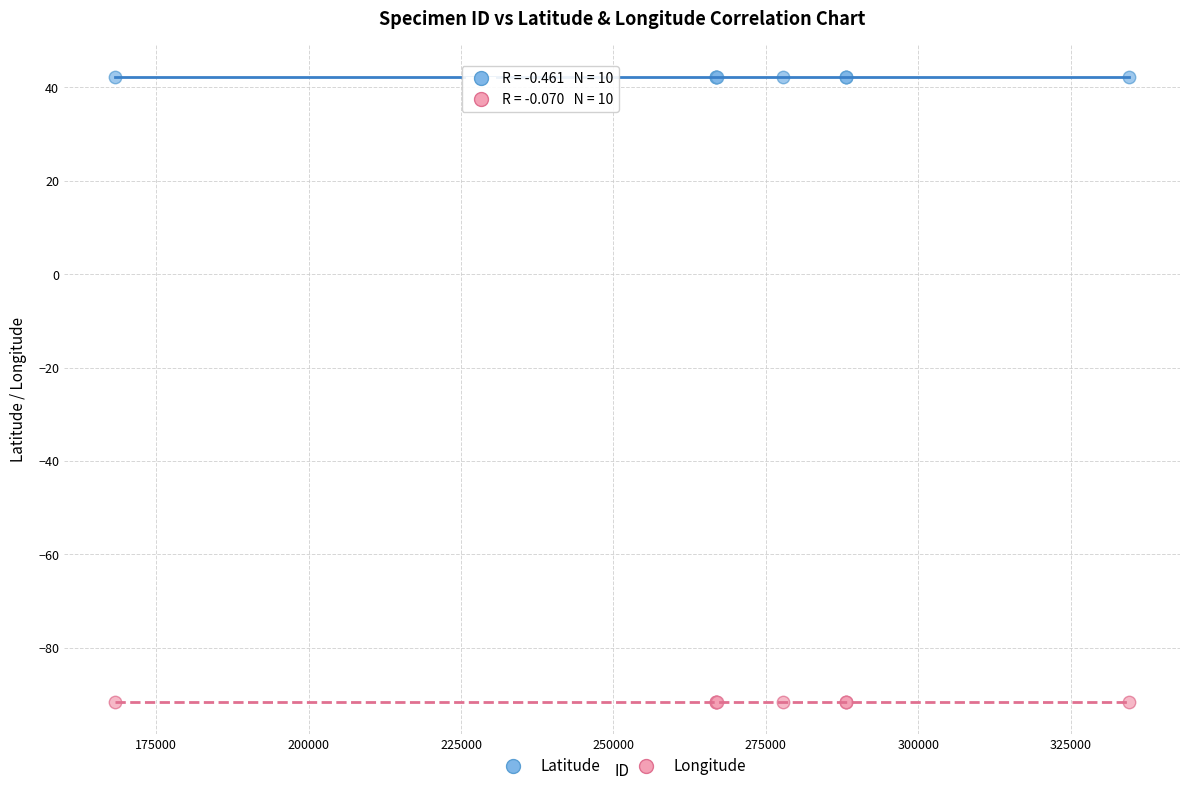

Which series contains the highest Y value?

Latitude